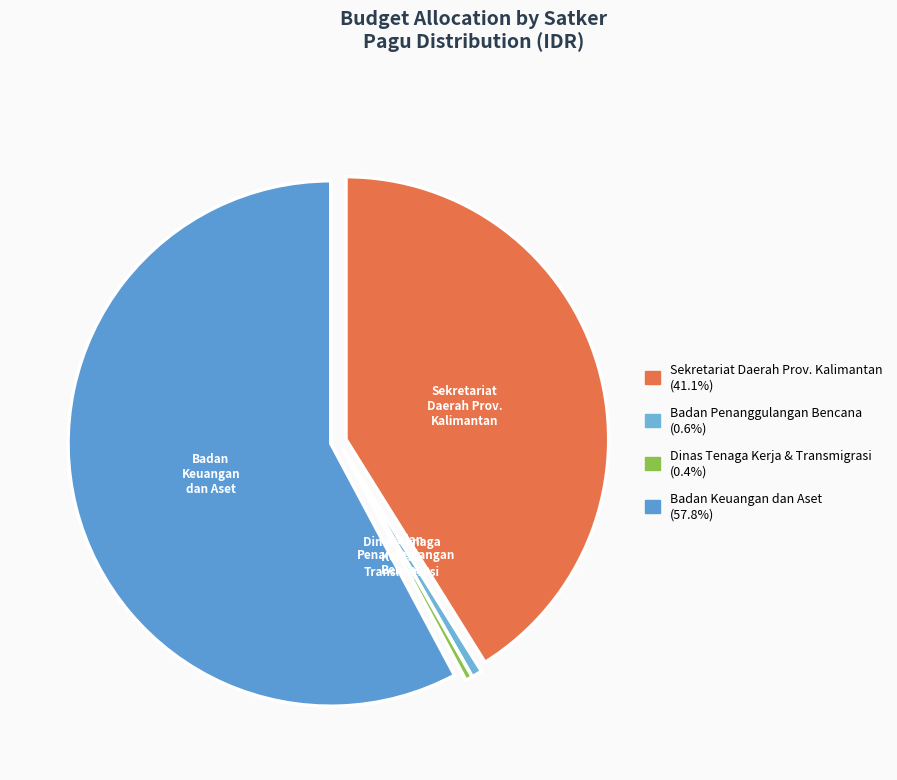

How many slices are in this pie chart?

4